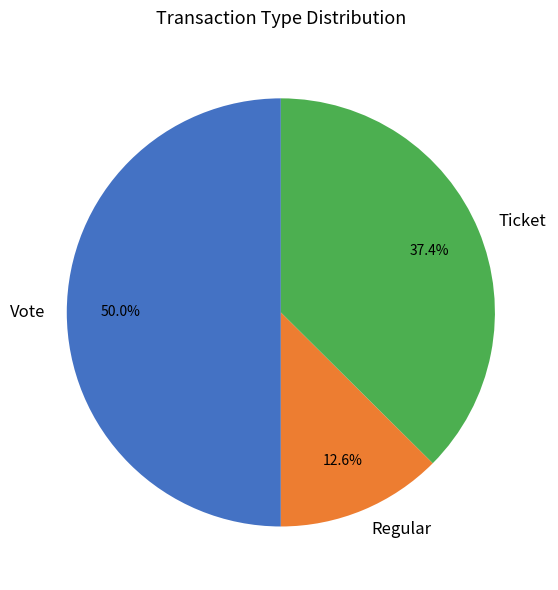

Combined, what portion of the pie is Ticket and Vote?

87.4%